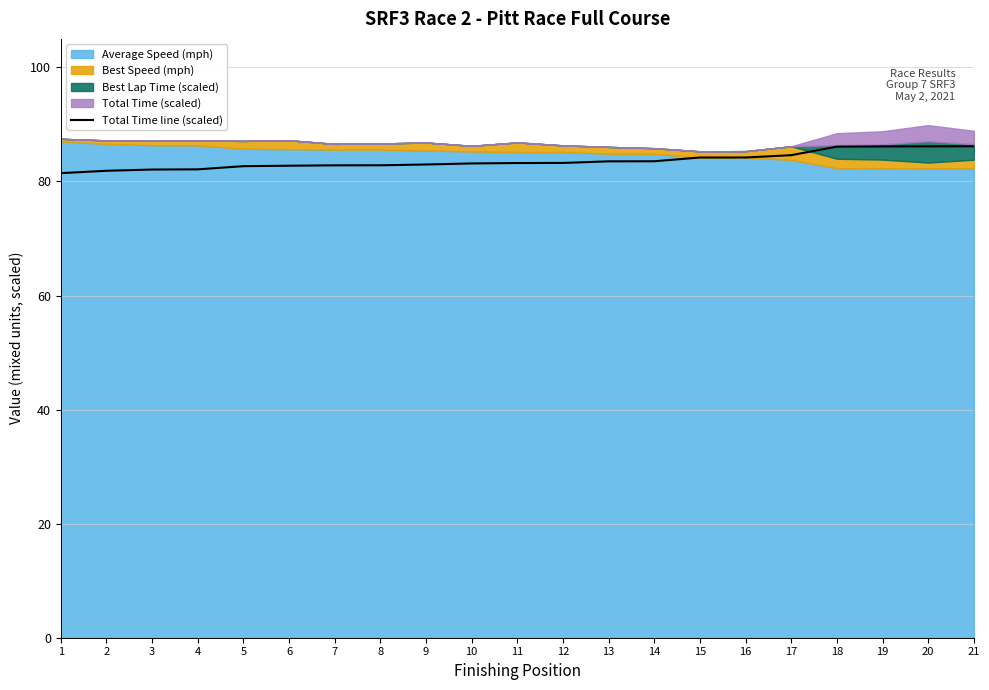

Which category has the lowest value across all series?

1